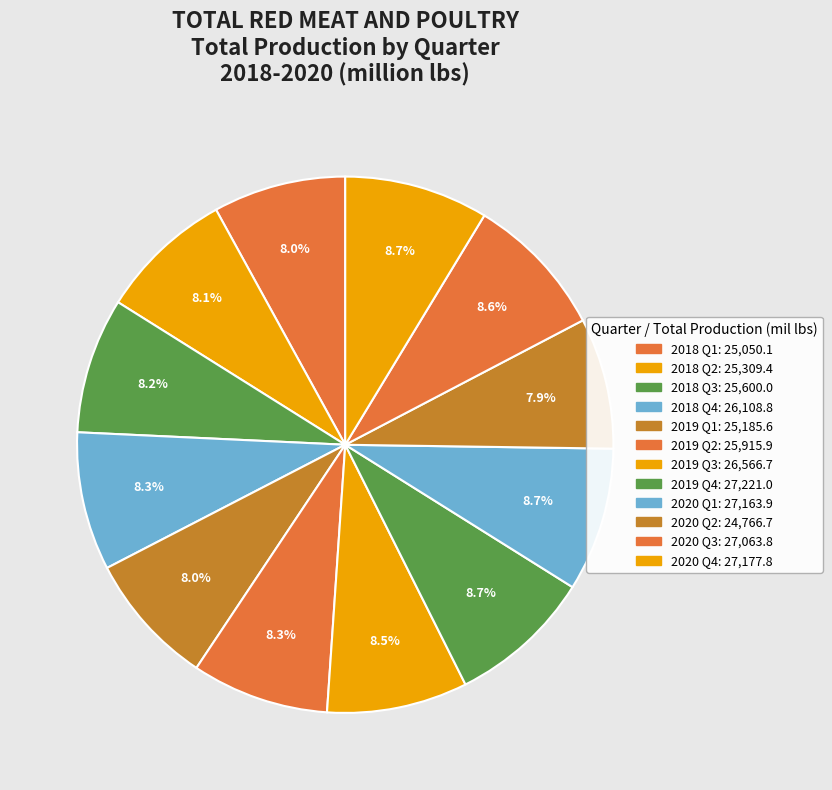

Count the number of slices in the pie.

12